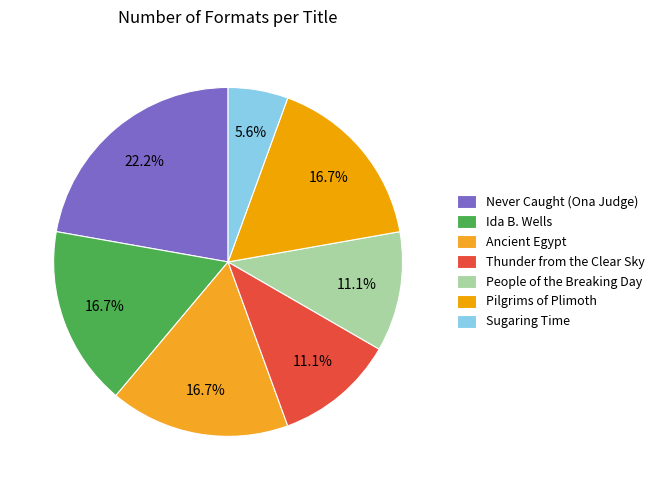

Which slice is the smallest?

Sugaring Time